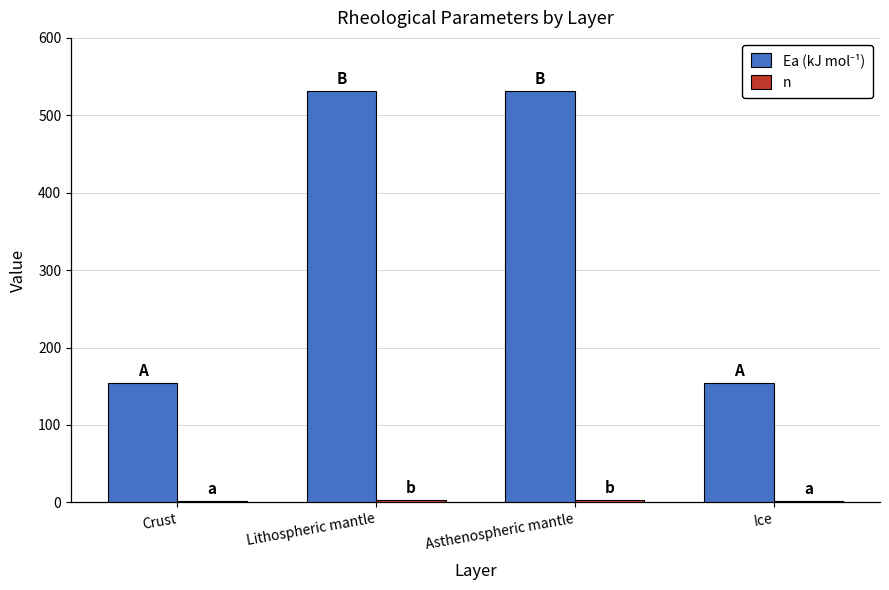

Reading right to left, list all the values displayed in this chart.

Ea (kJ mol⁻¹): 154.0	532.0	532.0	154.0
n: 2.3	3.5	3.5	2.3